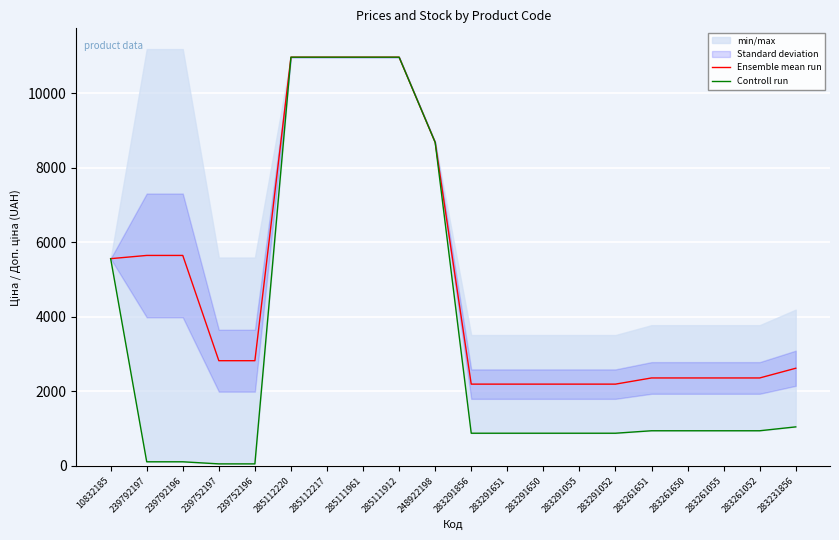

Which series has the widest spread of values?

Controll run